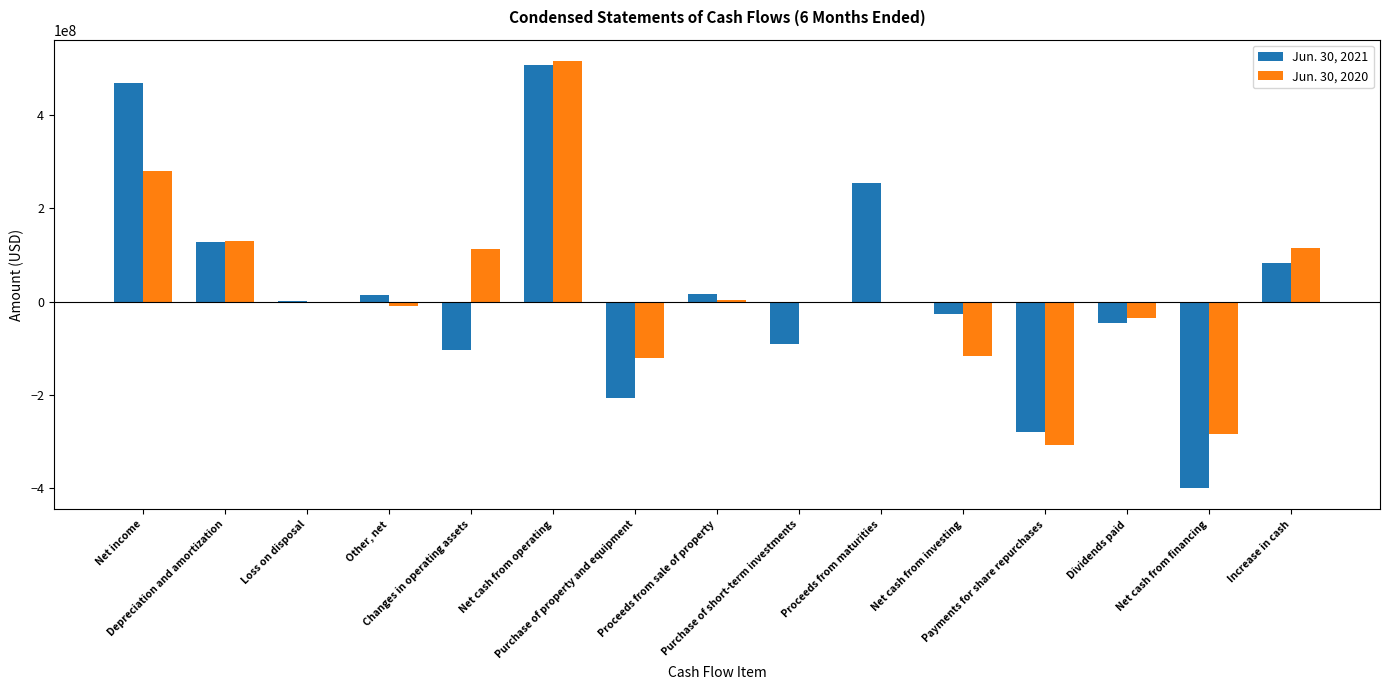

How many groups of bars are there?

15